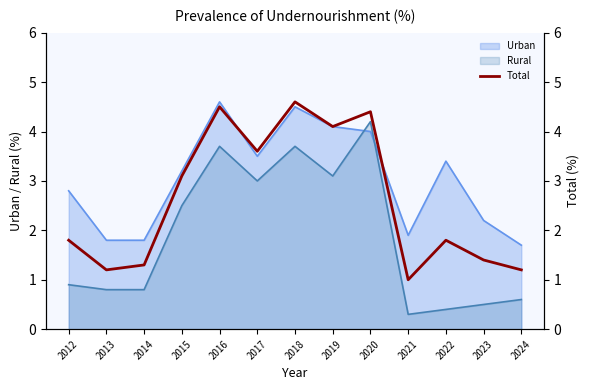

Which series ends up on top after the final intersection of Urban and Rural?

Urban